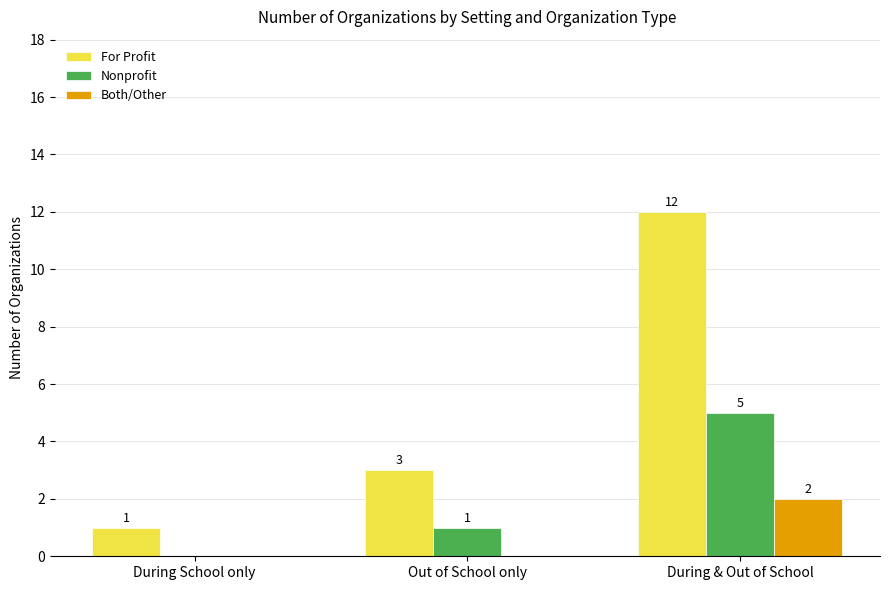

Is the value of For Profit at During School only greater than the value of Both/Other at Out of School only?

Yes